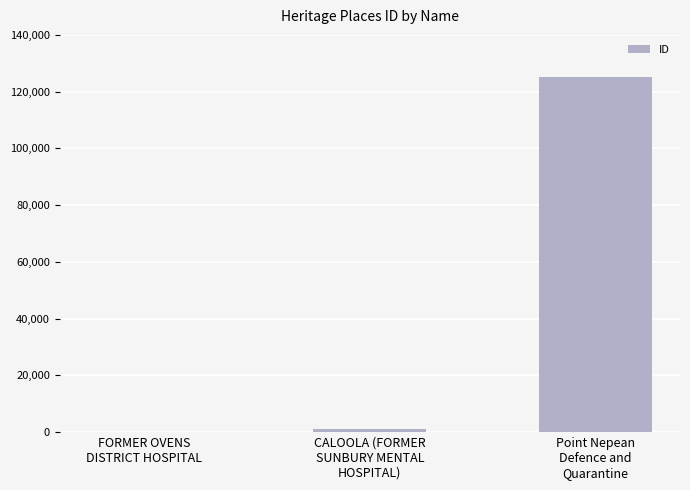

What is the maximum value shown in the chart?

125267